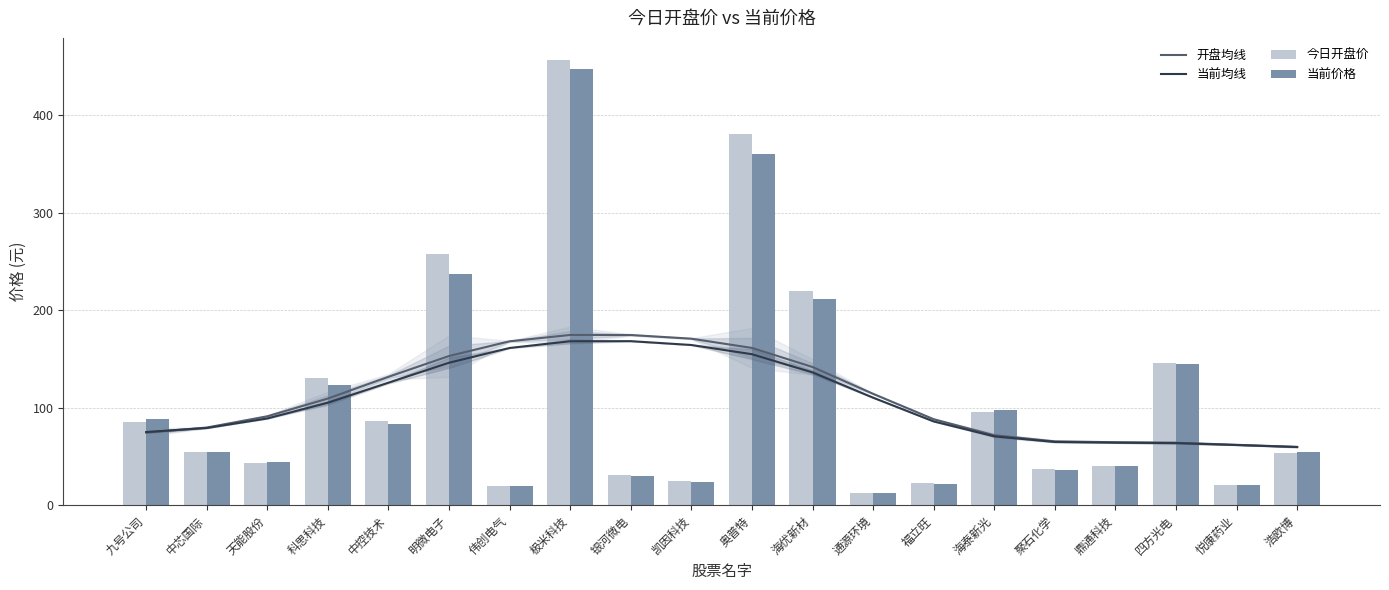

What is the average value of the 开盘均线 series?

111.1